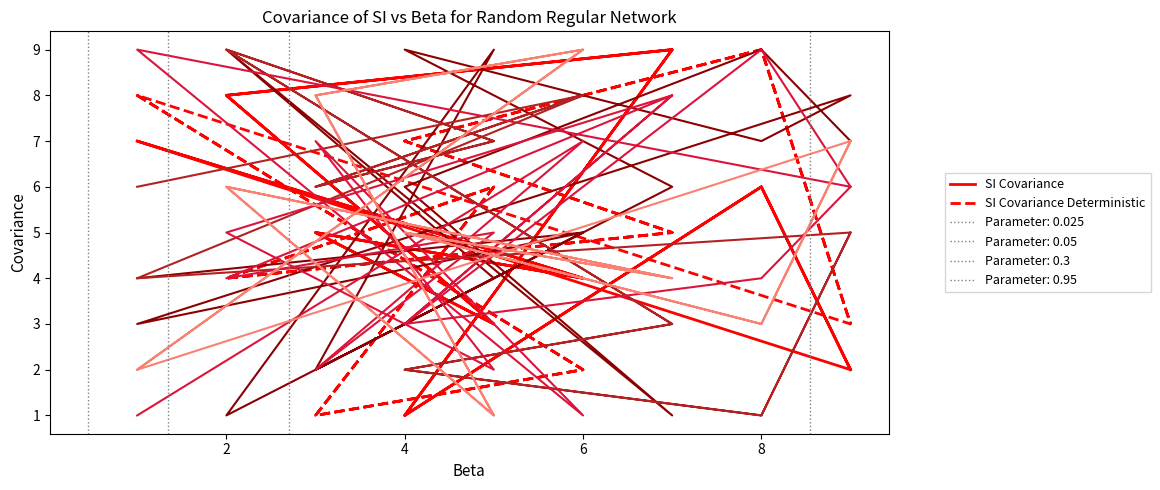

Does the chart display data point markers on the line(s)?

No